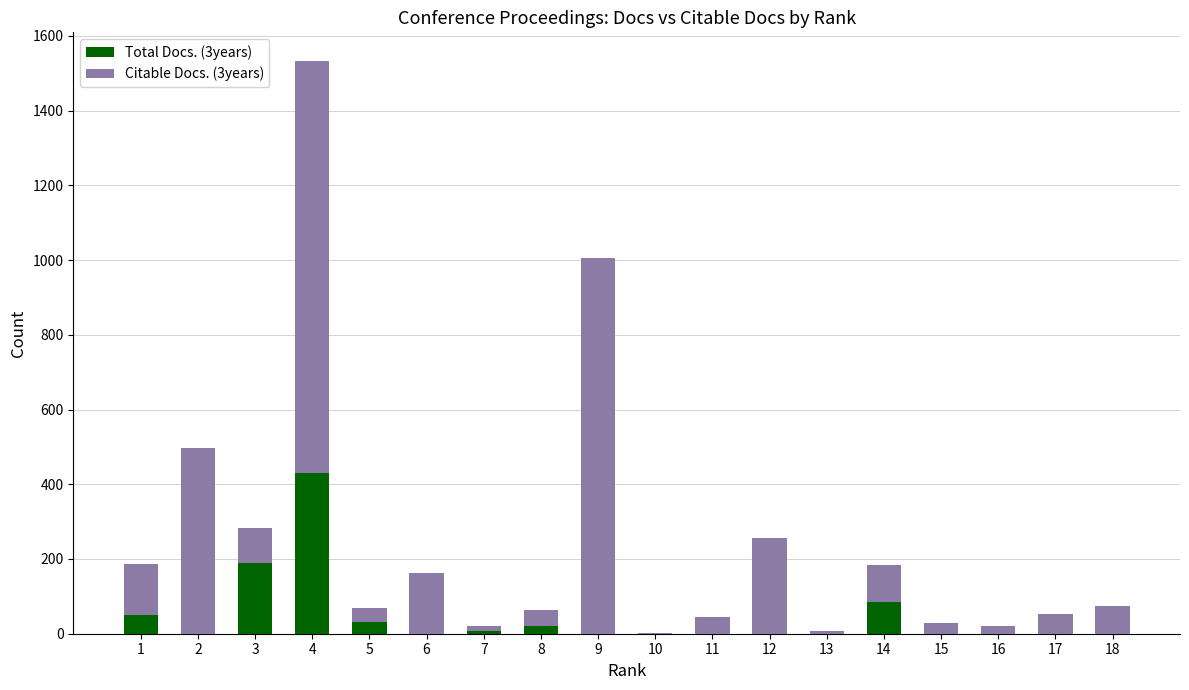

At which category is the sum across all series the highest?

4